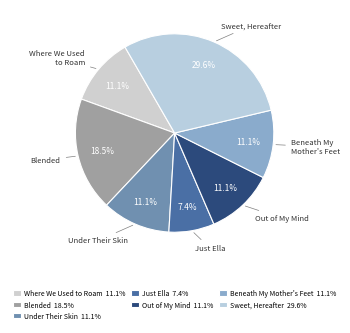

Is there a majority slice in this chart?

No